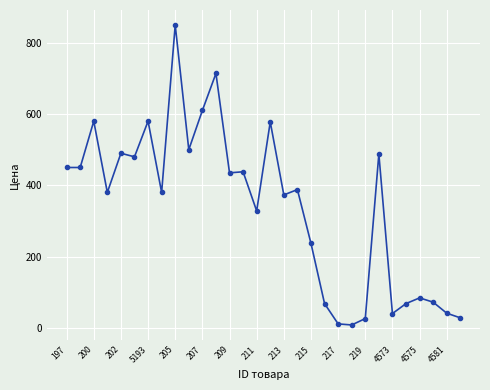

True or false: the data has more than 2 interior local peaks.

True